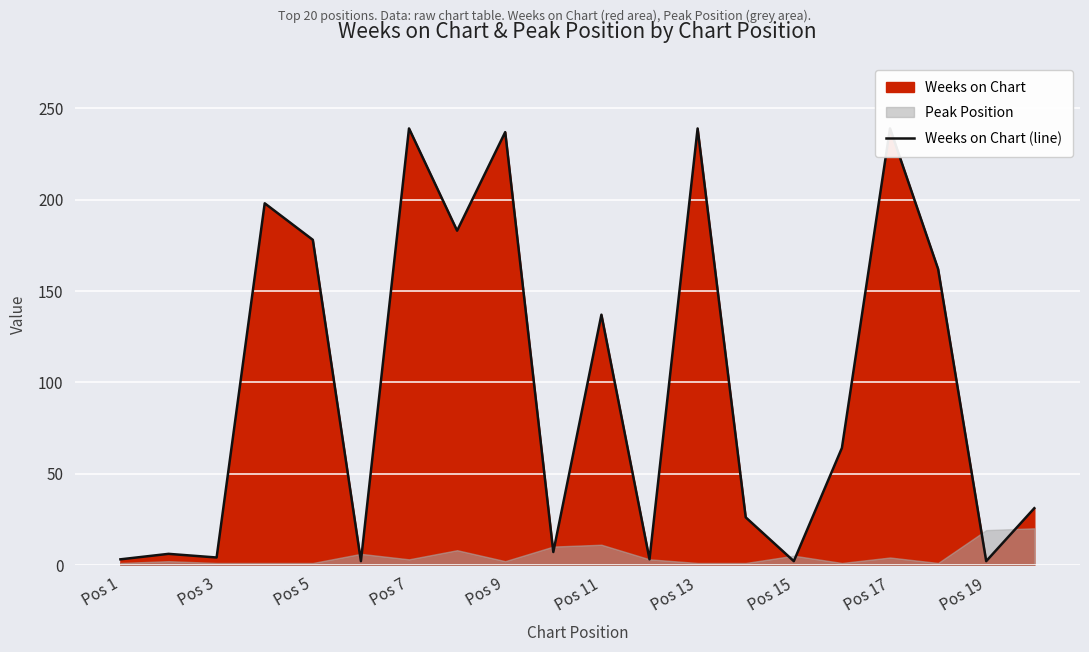

What is the sum of all values?

1962